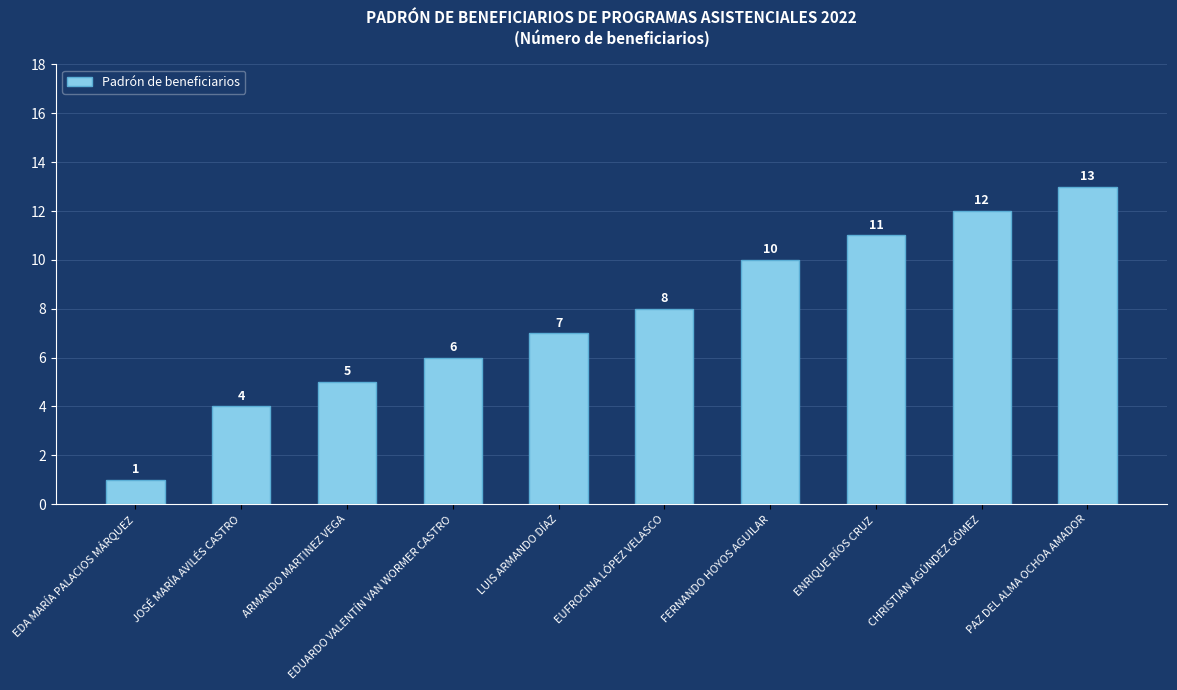

Rank the categories by value from lowest to highest.

EDA MARÍA PALACIOS MÁRQUEZ, JOSÉ MARÍA AVILÉS CASTRO, ARMANDO MARTINEZ VEGA, EDUARDO VALENTÍN VAN WORMER CASTRO, LUIS ARMANDO DÍAZ, EUFROCINA LÓPEZ VELASCO, FERNANDO HOYOS AGUILAR, ENRIQUE RÍOS CRUZ, CHRISTIAN AGÚNDEZ GÓMEZ, PAZ DEL ALMA OCHOA AMADOR